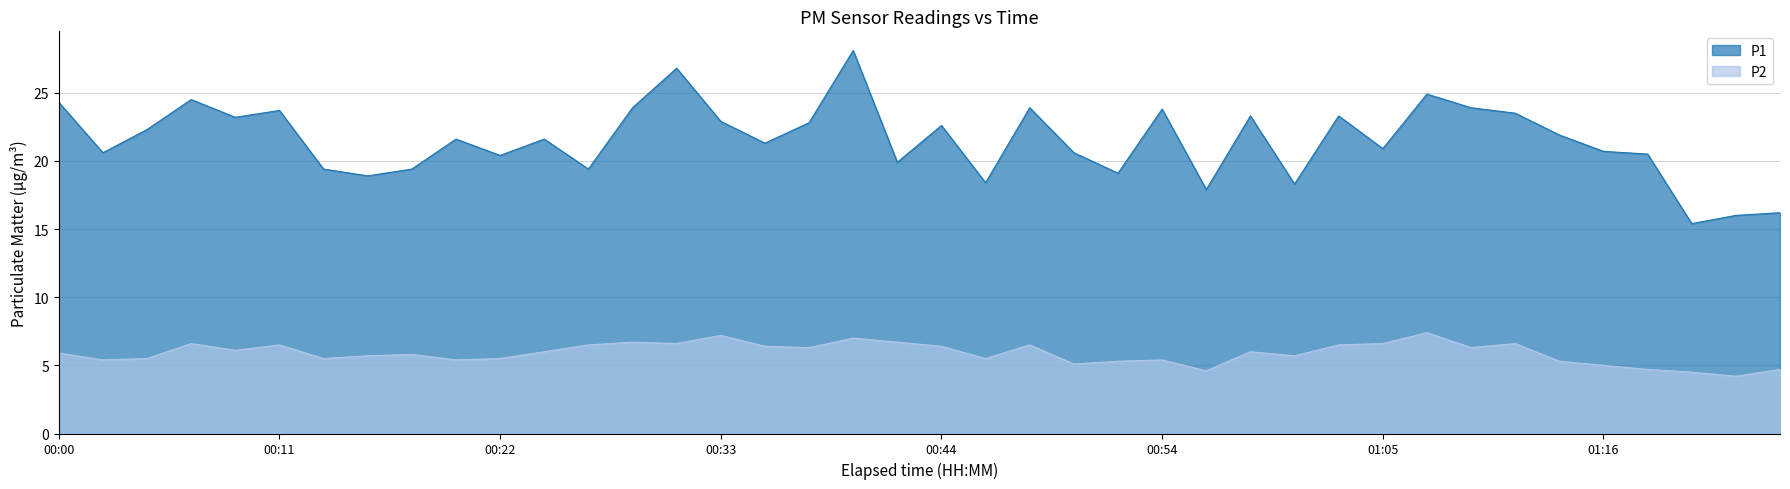

True or false: P2 and P1 cross at least once.

False